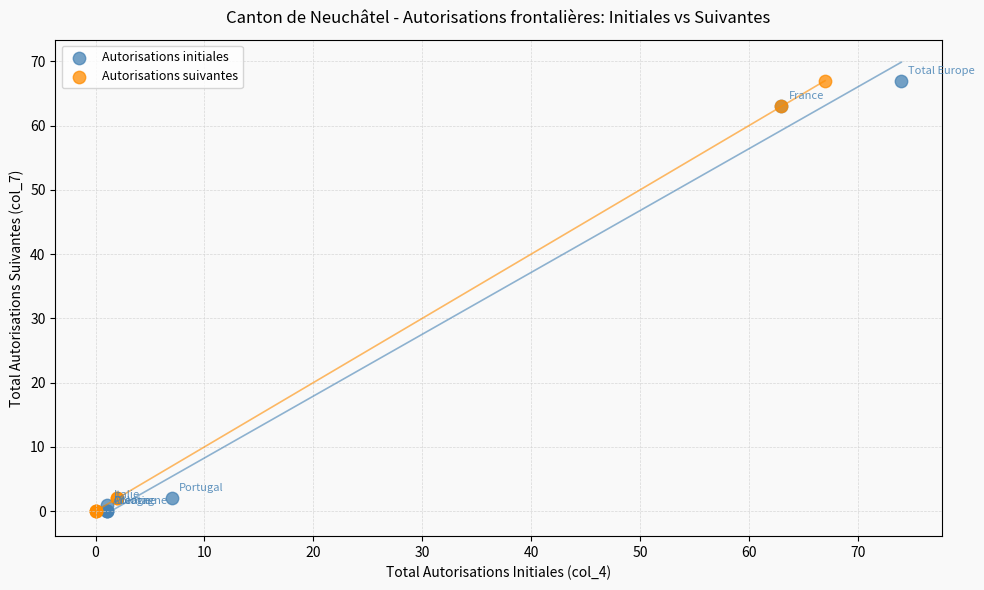

What are all the series names shown in the legend?

Autorisations initiales, Autorisations suivantes